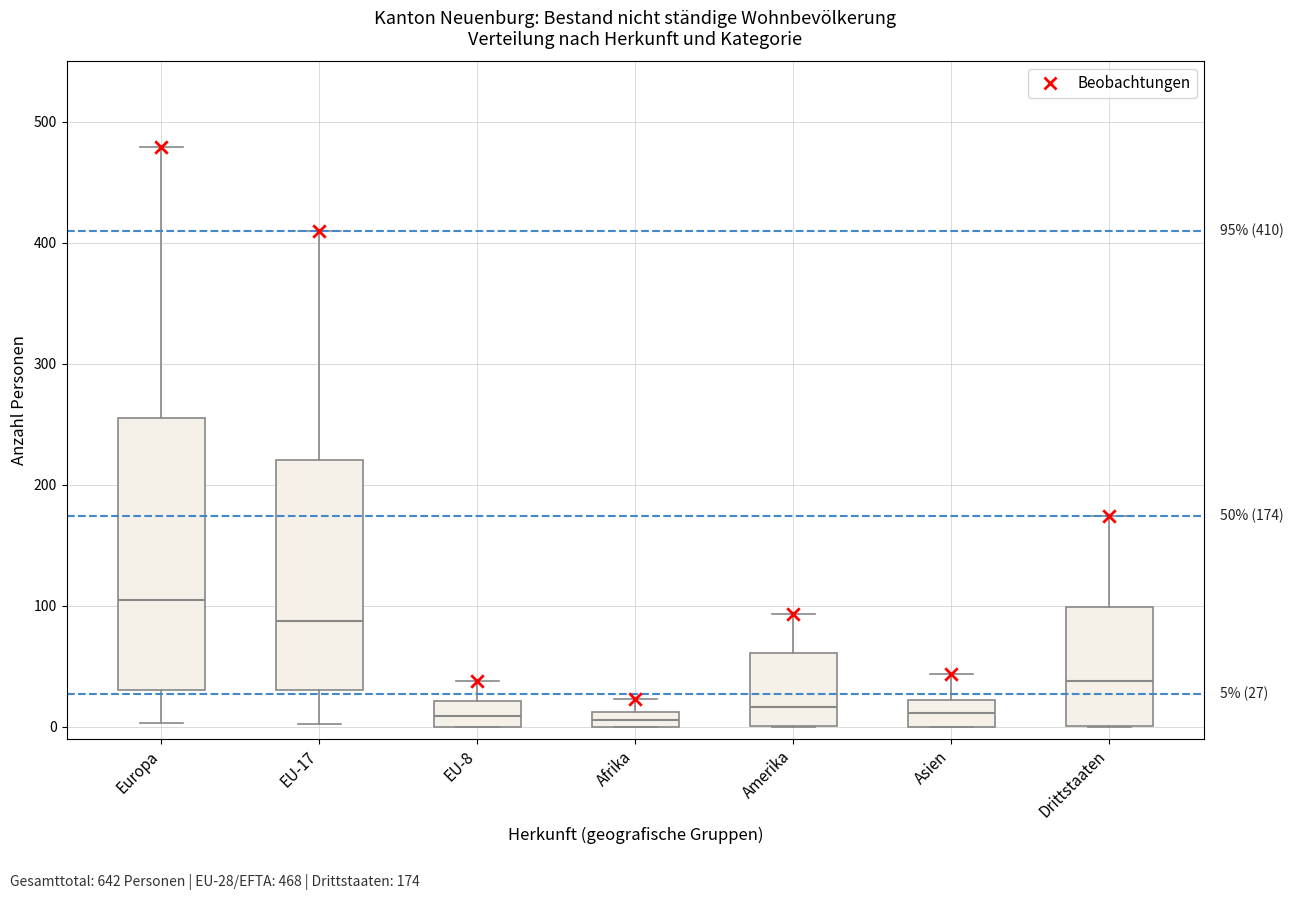

Comparing the boxes themselves (not the whiskers), which one is the tallest?

Europa